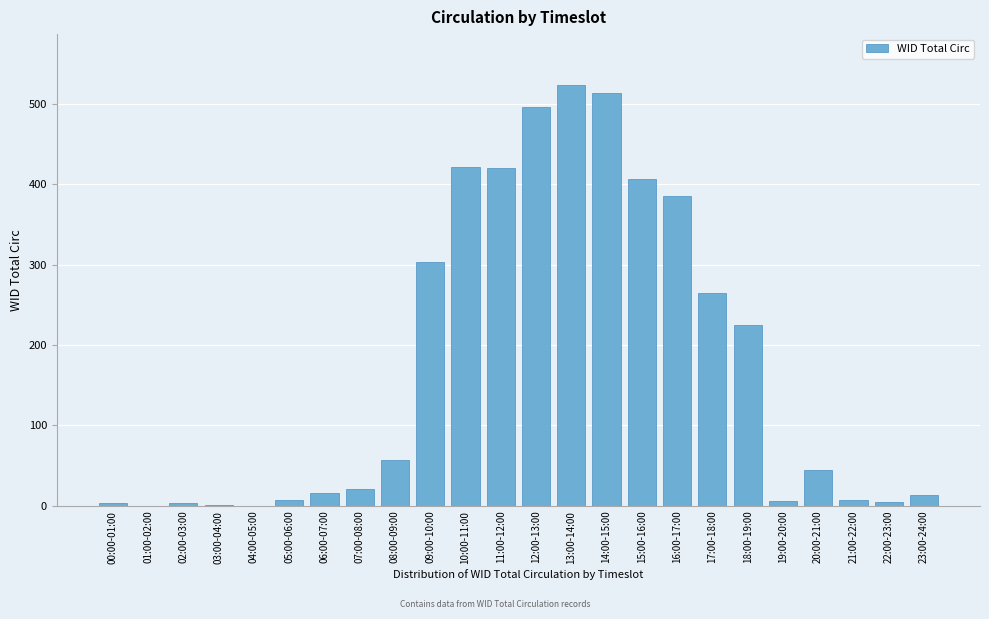

True or false: the data shows 430 at 09:00-10:00.

False